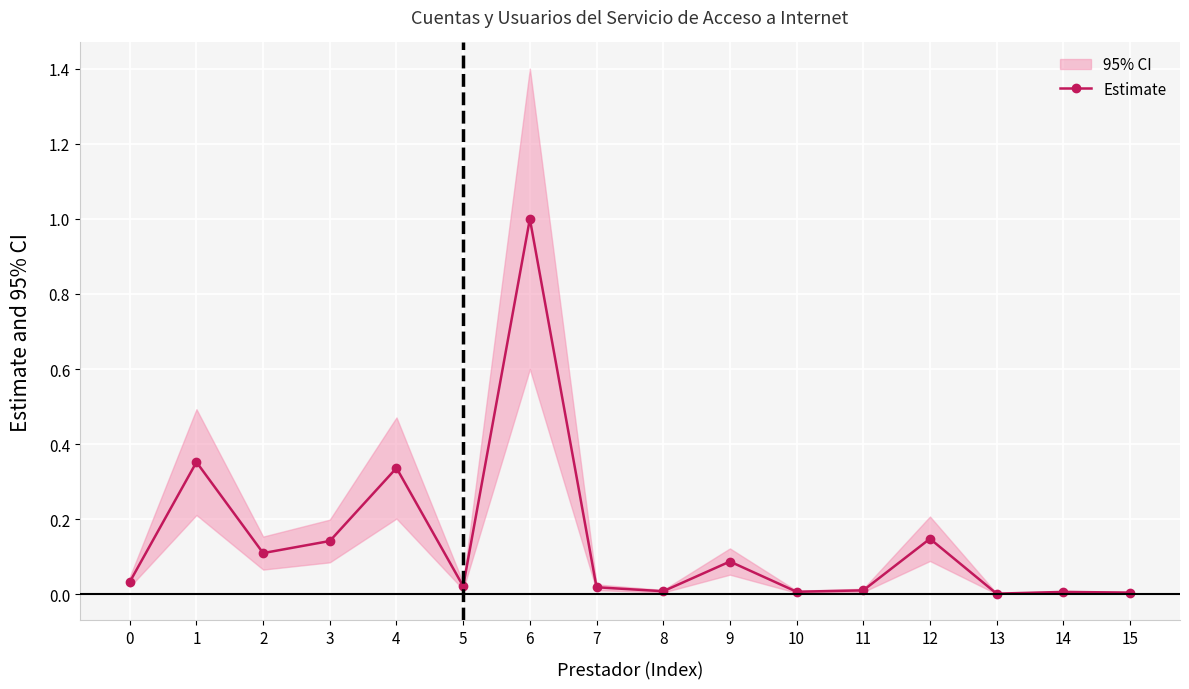

Where is the data nearest to the value 0?

13